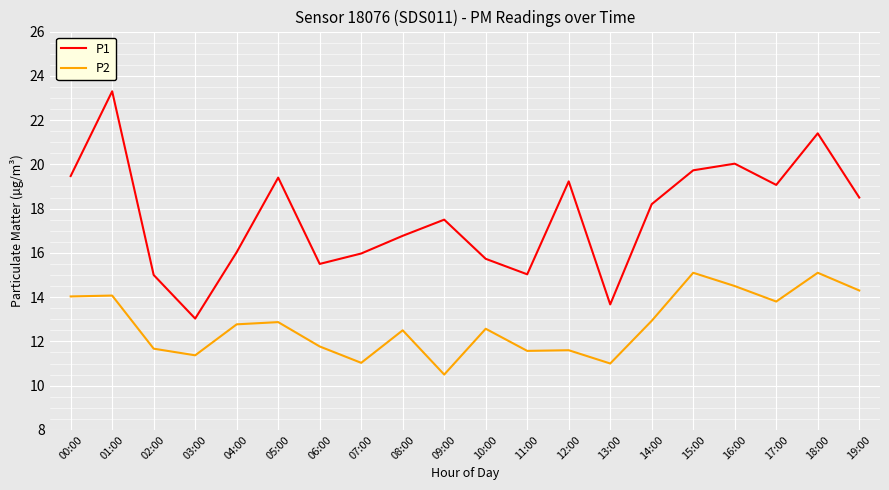

What is the difference between the maximum and minimum values in the P1 series?

10.3